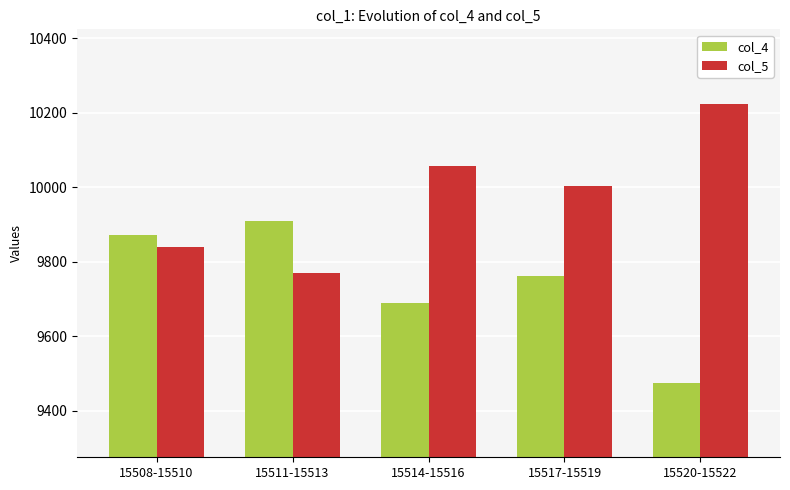

What is the average value of the col_4 series?

9742